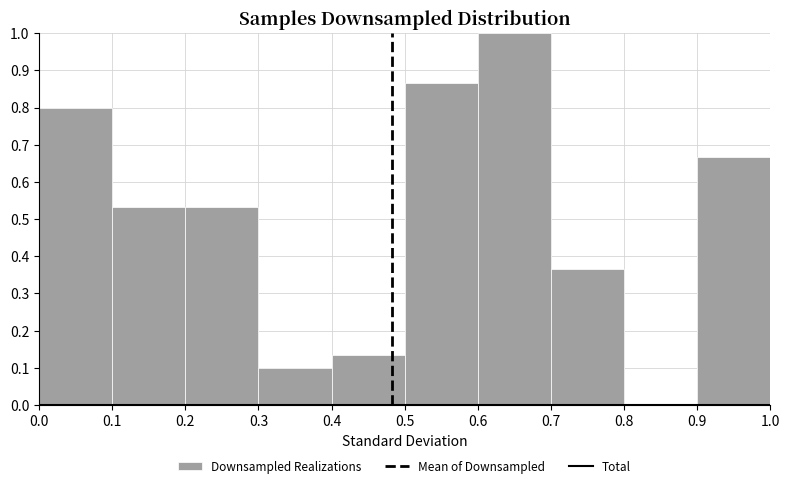

Reading left to right, list every bar in this chart as the range it spans on the x-axis followed by its height. The values are not printed on the chart, so give them approximately, as read against the axis.

0.0 to 0.1: 0.80
0.1 to 0.2: 0.53
0.2 to 0.3: 0.53
0.3 to 0.4: 0.10
0.4 to 0.5: 0.13
0.5 to 0.6: 0.87
0.6 to 0.7: 1.00
0.7 to 0.8: 0.37
0.8 to 0.9: 0
0.9 to 1.0: 0.67